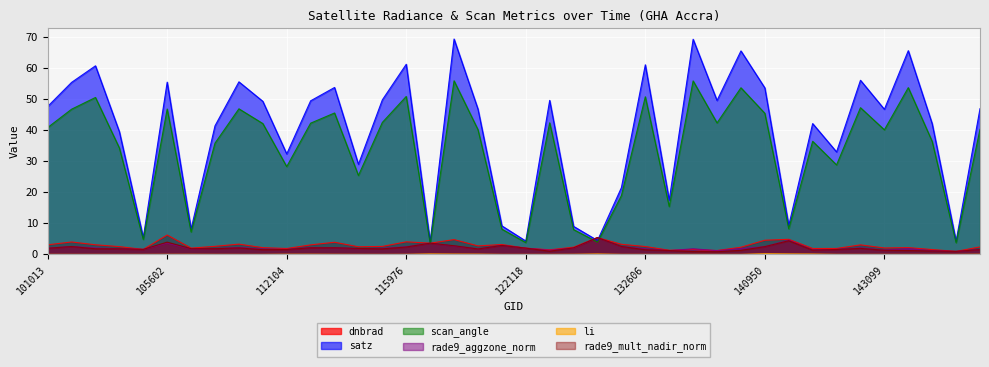

What are all the series names shown in the legend?

dnbrad, satz, scan_angle, rade9_aggzone_norm, li, rade9_mult_nadir_norm